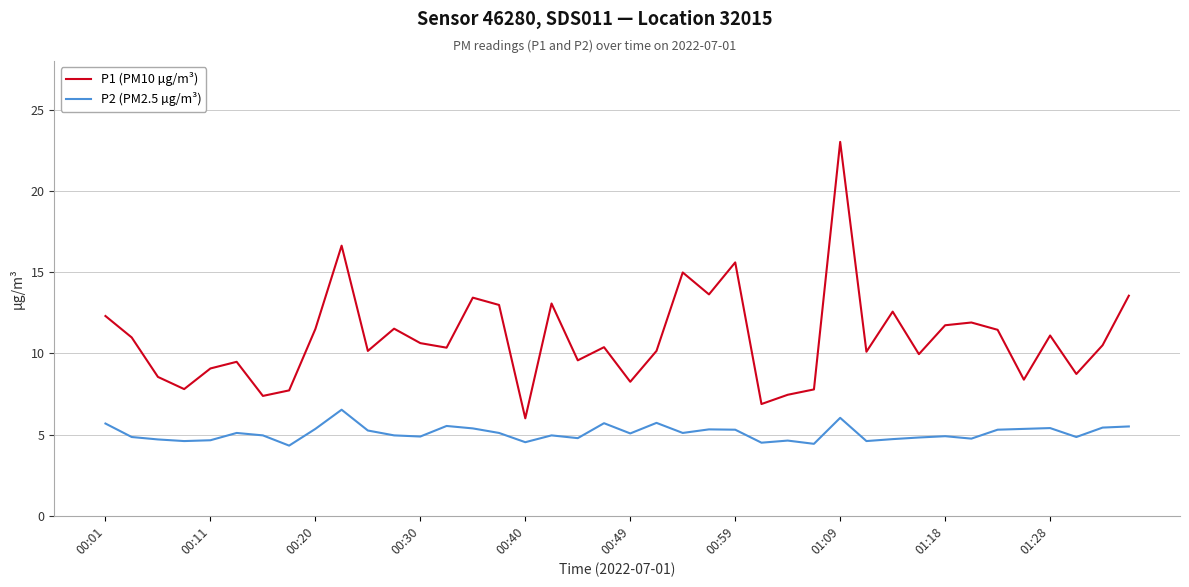

True or false: P2 (PM2.5 µg/m³) and P1 (PM10 µg/m³) intersect in this chart.

False